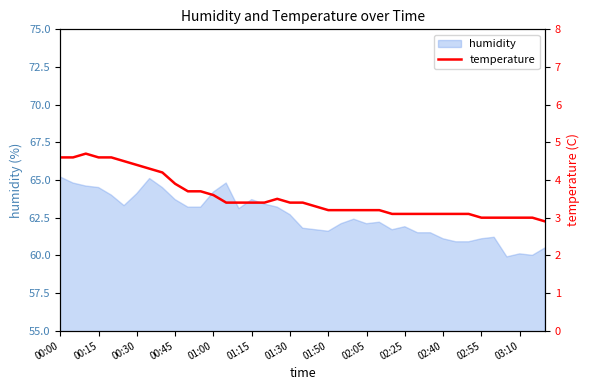

Is it true that humidity equals 17.5 at 01:00?

False